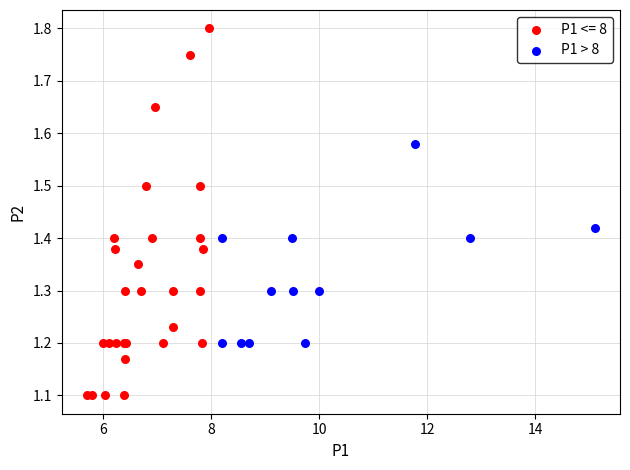

Which series has the widest spread of Y values?

P1 <= 8